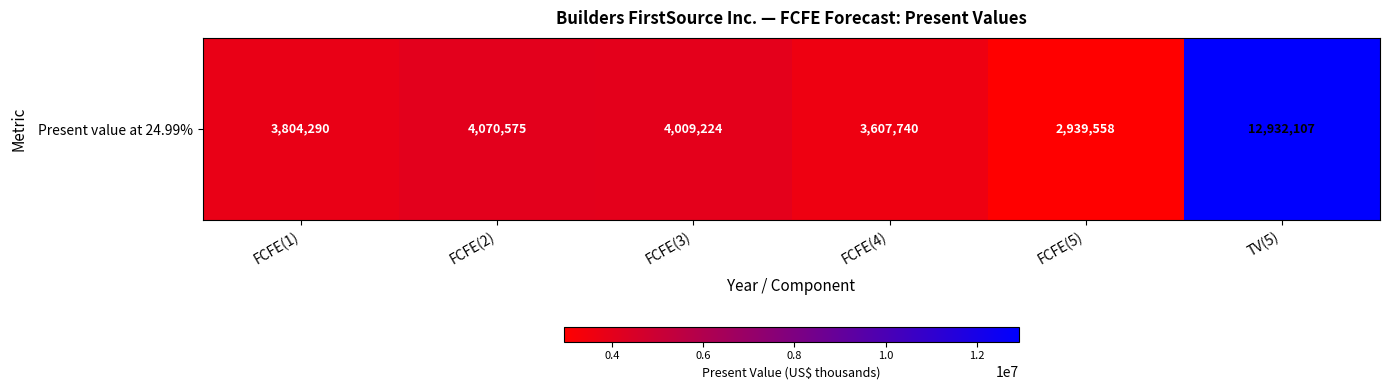

What is the greatest value displayed?

12932107